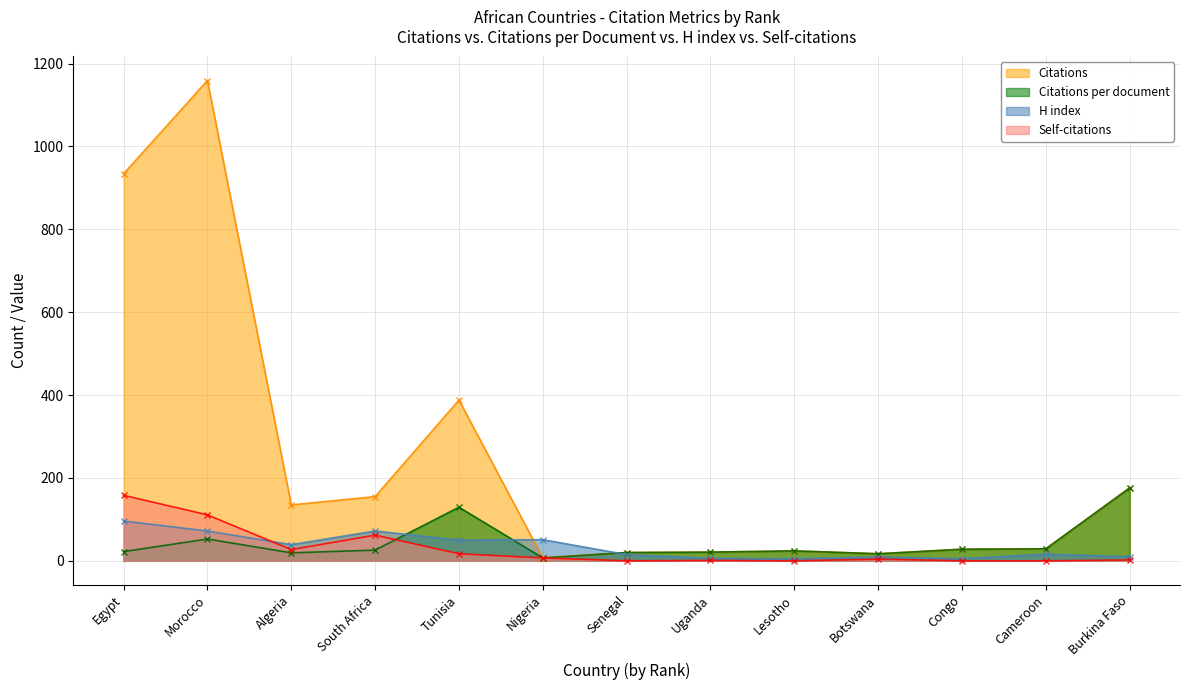

Which series has the largest total across all categories?

Citations